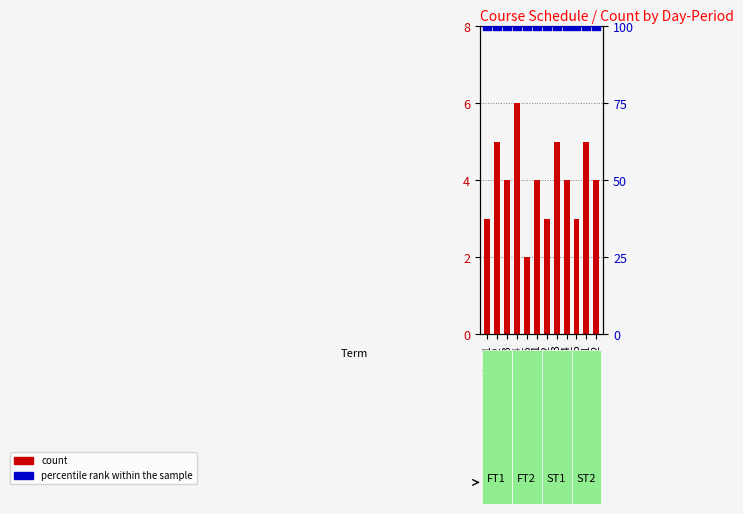

Which series reaches the minimum Y coordinate?

count